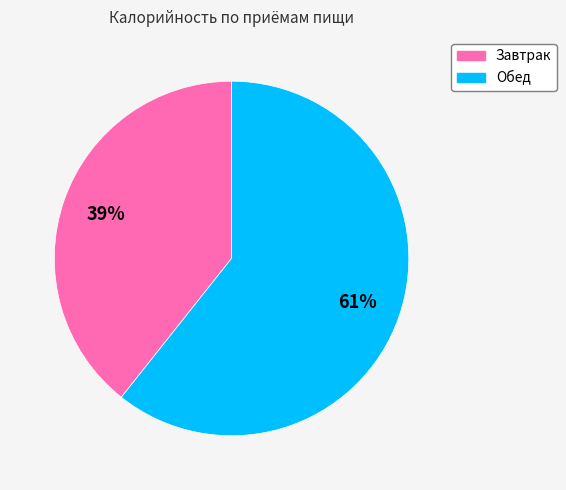

Which slice is the smallest?

Завтрак